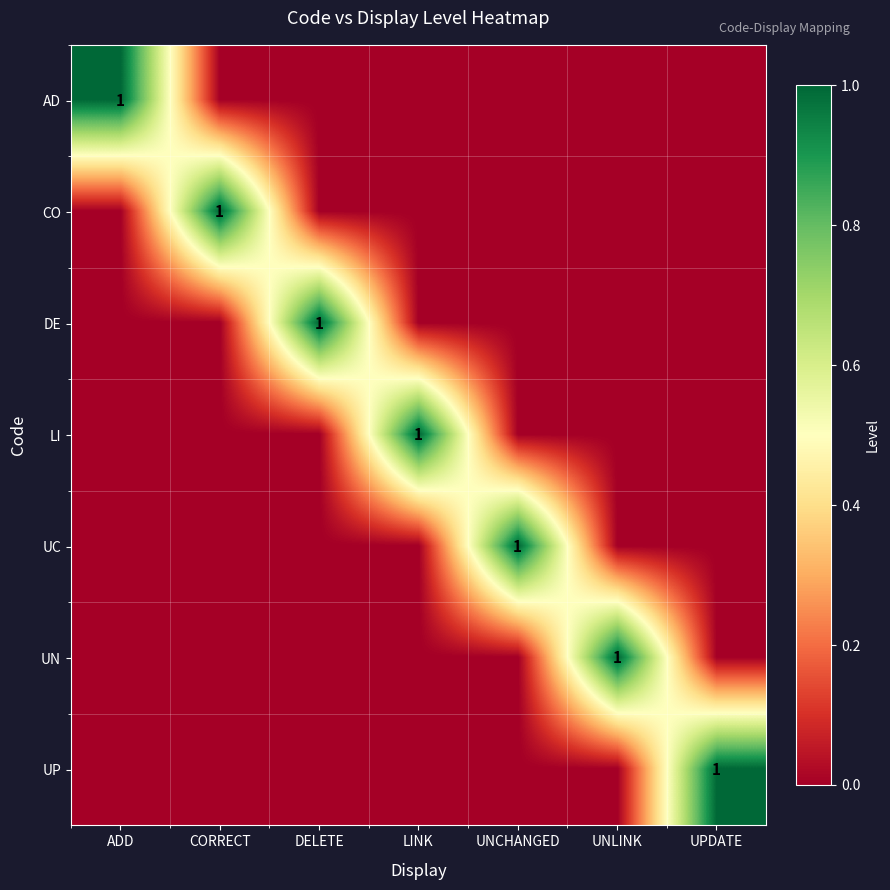

True or false: CO has a value of 0 at DELETE.

True